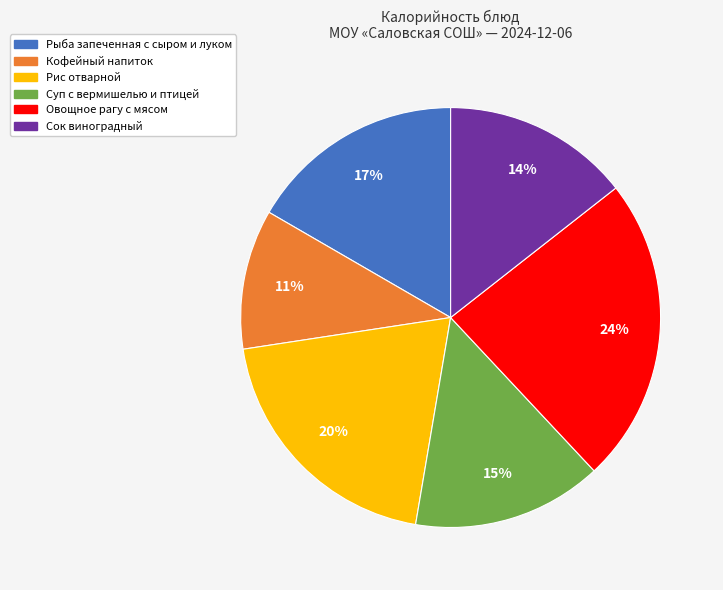

Approximately how many times larger is the value at Рыба запеченная с сыром и луком compared to Кофейный напиток?

1.5